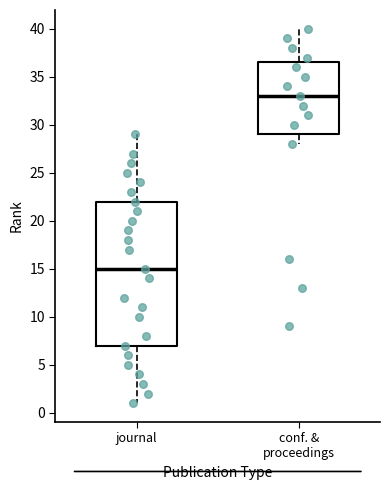

Reading left to right, transcribe this box plot: for each box, give where its median line is, the range the box spans, and where its two whiskers end, as read against the y-axis. The values are not printed on the chart, so give them approximately, as read against the axis.

journal: median 15.0, box 7.0 to 22.0, whiskers 1.0 to 29.0
conf. & proceedings: median 33.0, box 29.0 to 36.5, whiskers 28.0 to 40.0